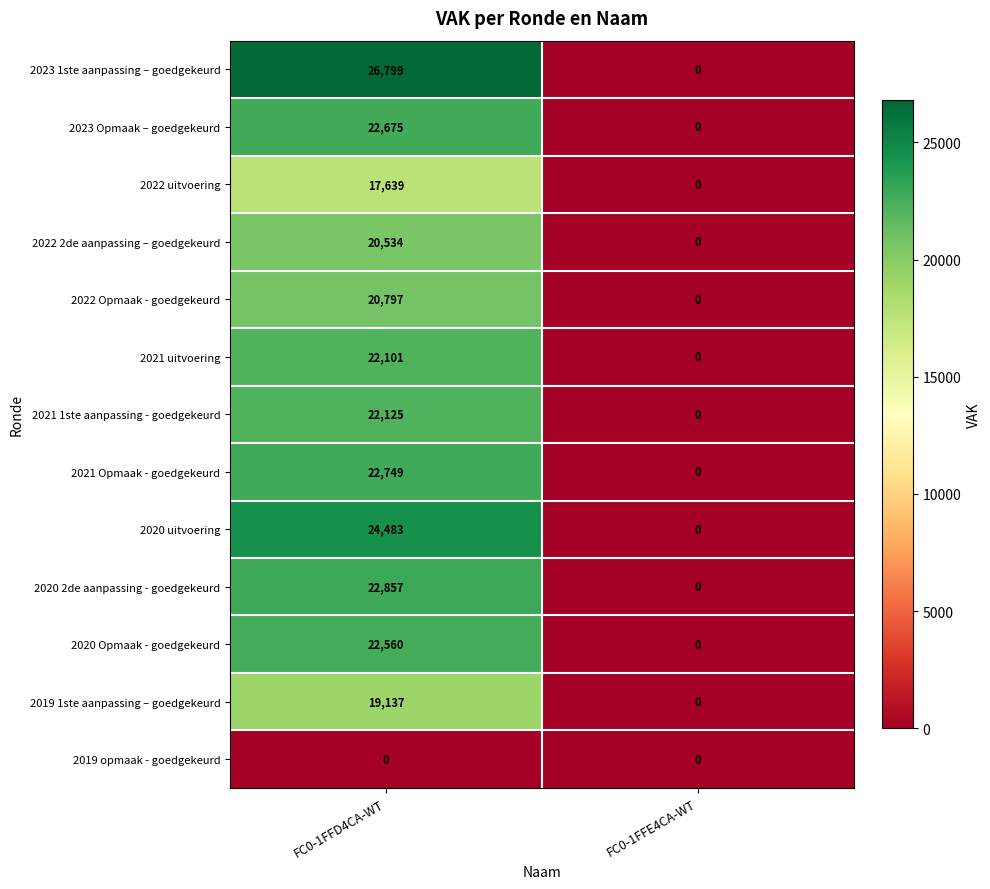

At FC0-1FFD4CA-WT, list the series in order from smallest to largest.

2019 opmaak - goedgekeurd, 2022 uitvoering, 2019 1ste aanpassing – goedgekeurd, 2022 2de aanpassing – goedgekeurd, 2022 Opmaak - goedgekeurd, 2021 uitvoering, 2021 1ste aanpassing - goedgekeurd, 2020 Opmaak - goedgekeurd, 2023 Opmaak – goedgekeurd, 2021 Opmaak - goedgekeurd, 2020 2de aanpassing - goedgekeurd, 2020 uitvoering, 2023 1ste aanpassing – goedgekeurd